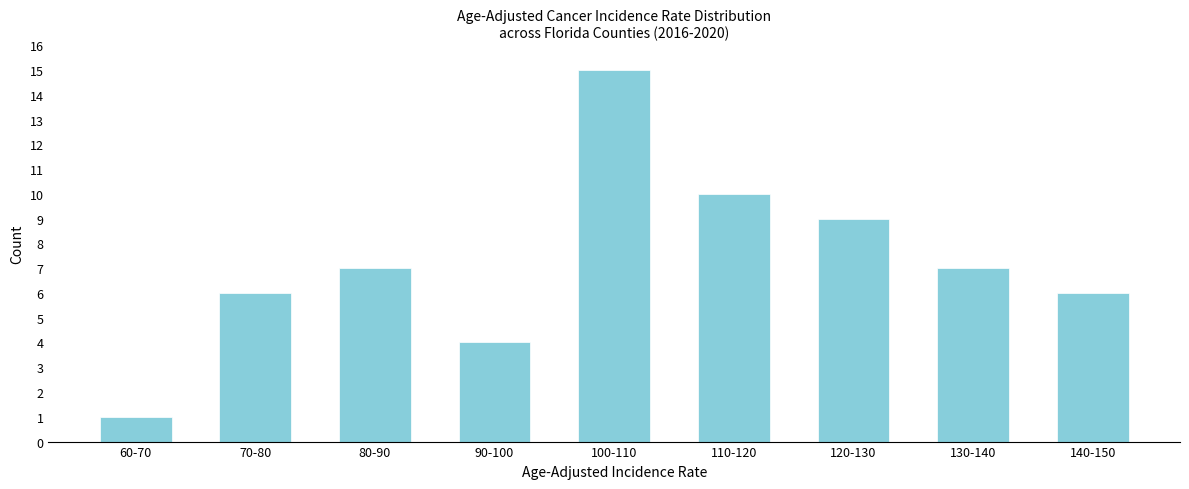

Reading left to right, what are all the values shown in this chart?

1	6	7	4	15	10	9	7	6